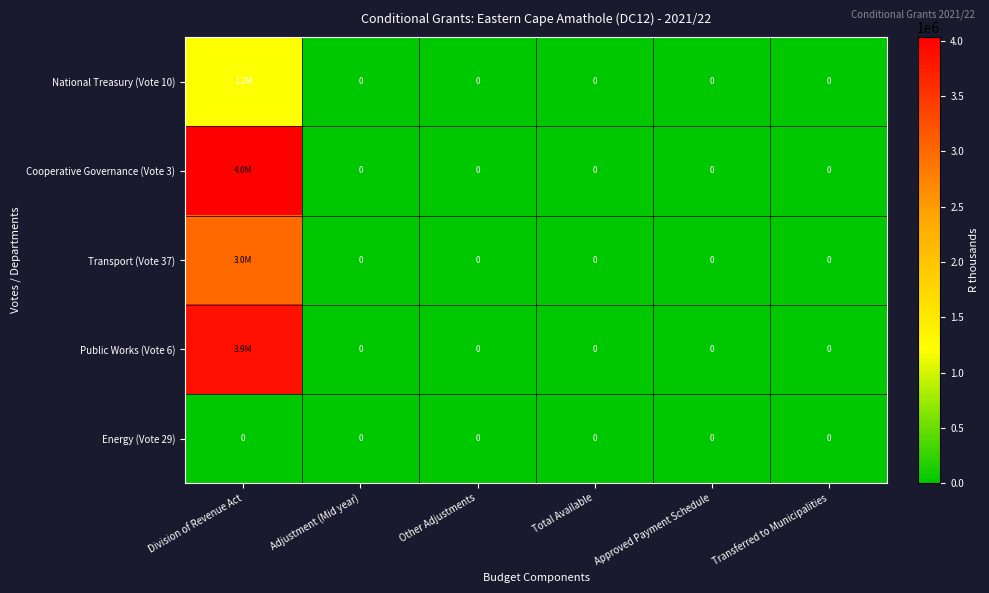

The value of Energy (Vote 29) at Adjustment (Mid year) is 0. True or false?

True